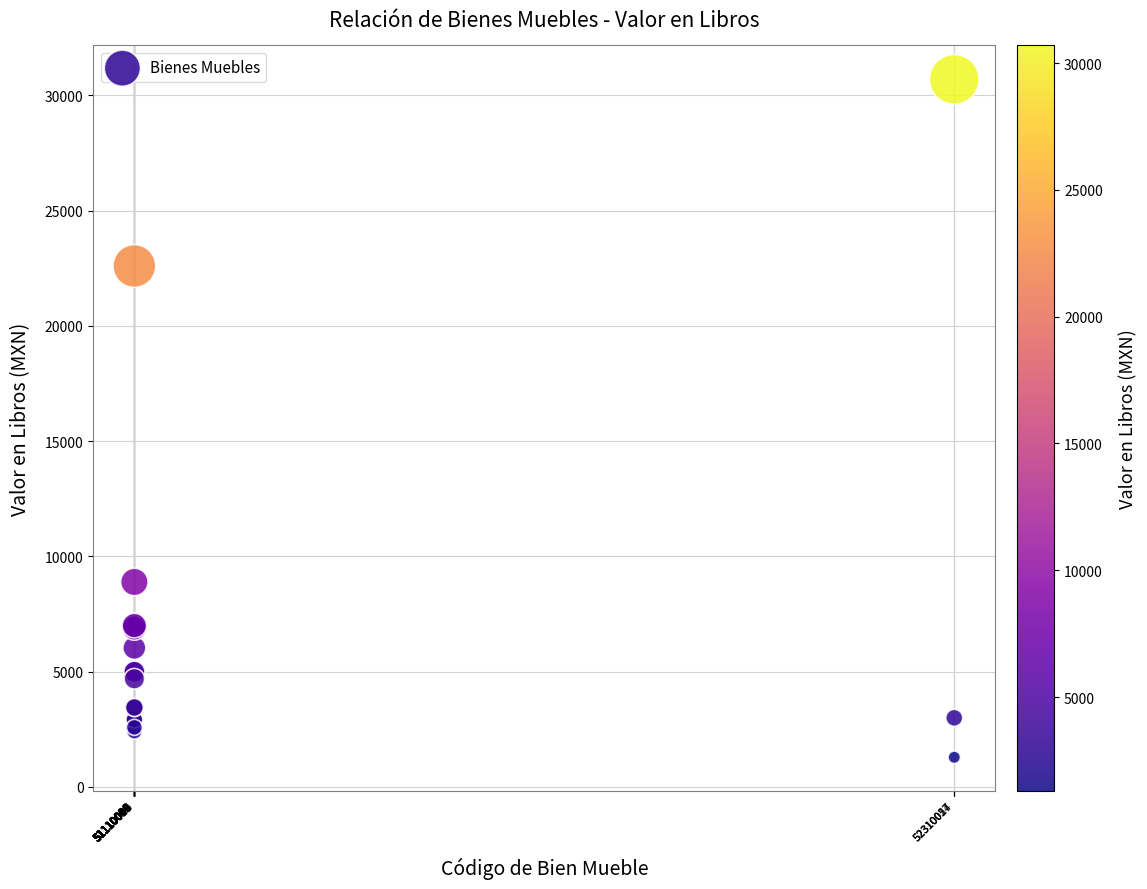

What Y value in the scatter plot is closest to 15991?

22600.0